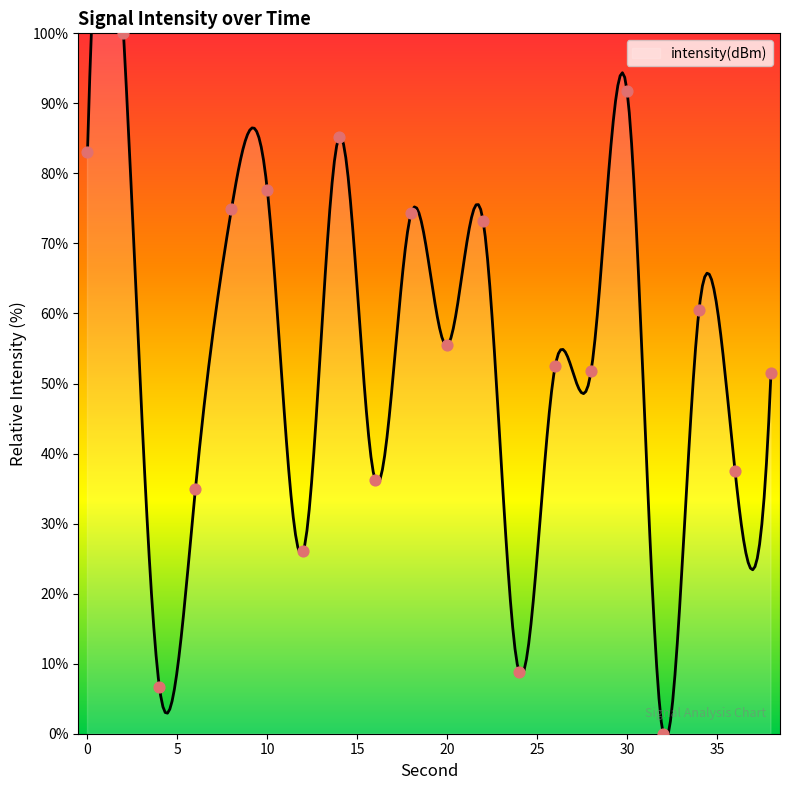

What is the ratio of the value at 0 to the value at 12?

3.2